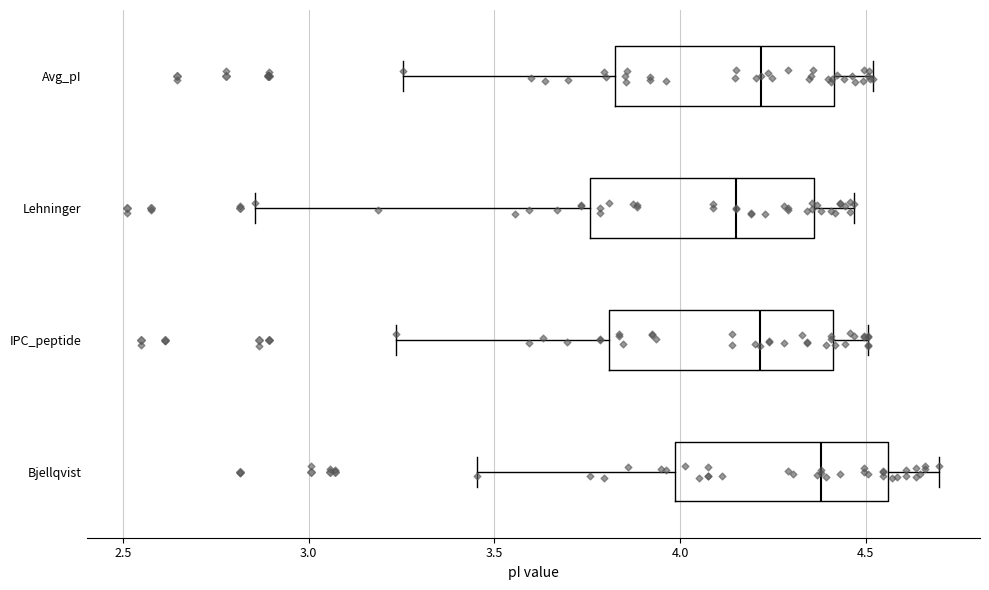

Where does the median line of the box for Bjellqvist sit on the x-axis? The values are not printed on the chart, so give them approximately, as read against the axis.

4.40